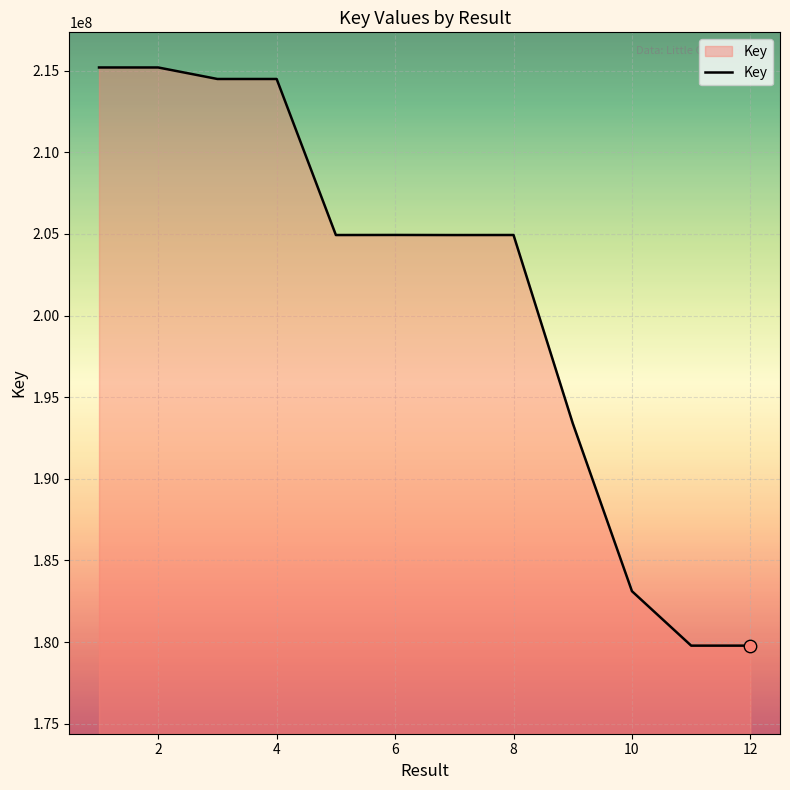

What is the difference between the maximum and minimum values?

35405118